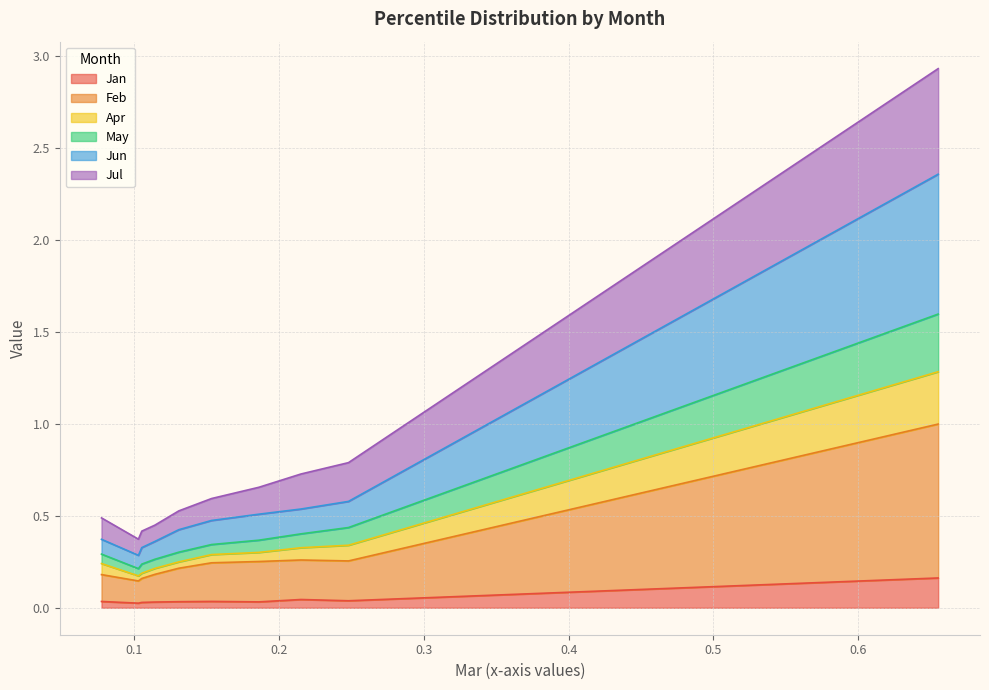

What are all the series names shown in the legend?

Jan, Feb, Apr, May, Jun, Jul